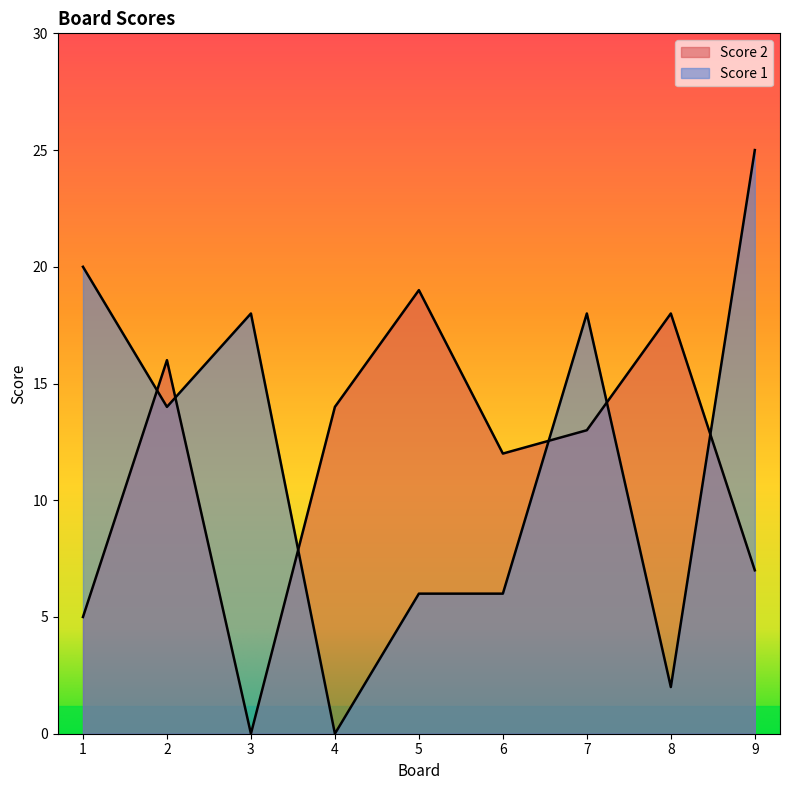

Rank the series by their maximum value, from highest to lowest.

Score 1, Score 2